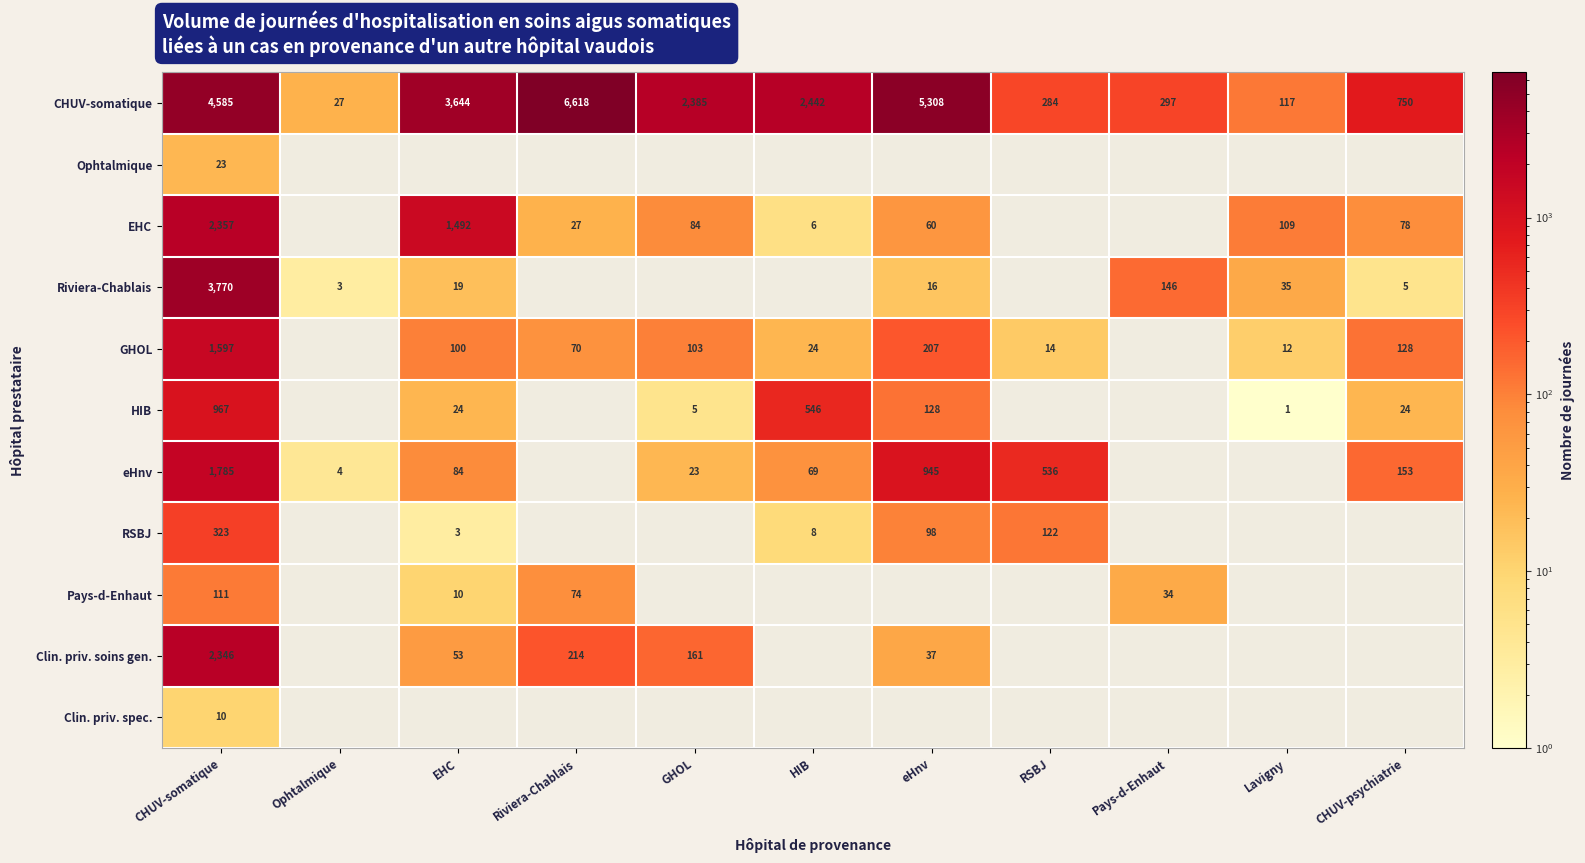

Is it true that GHOL equals 48 at Riviera-Chablais?

False